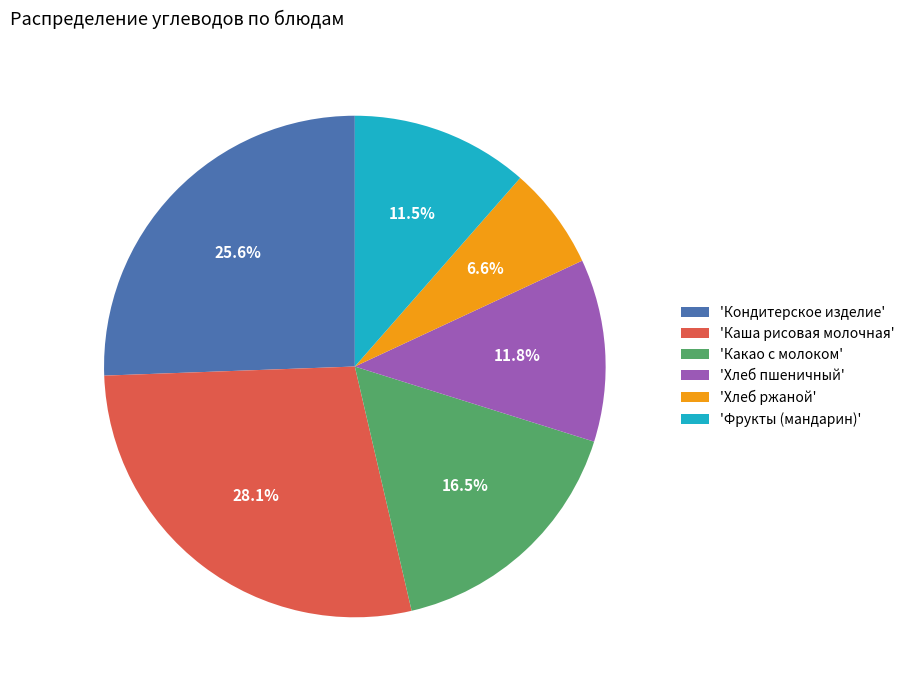

Approximately how many times larger is the value at 'Каша рисовая молочная' compared to 'Хлеб пшеничный'?

2.4